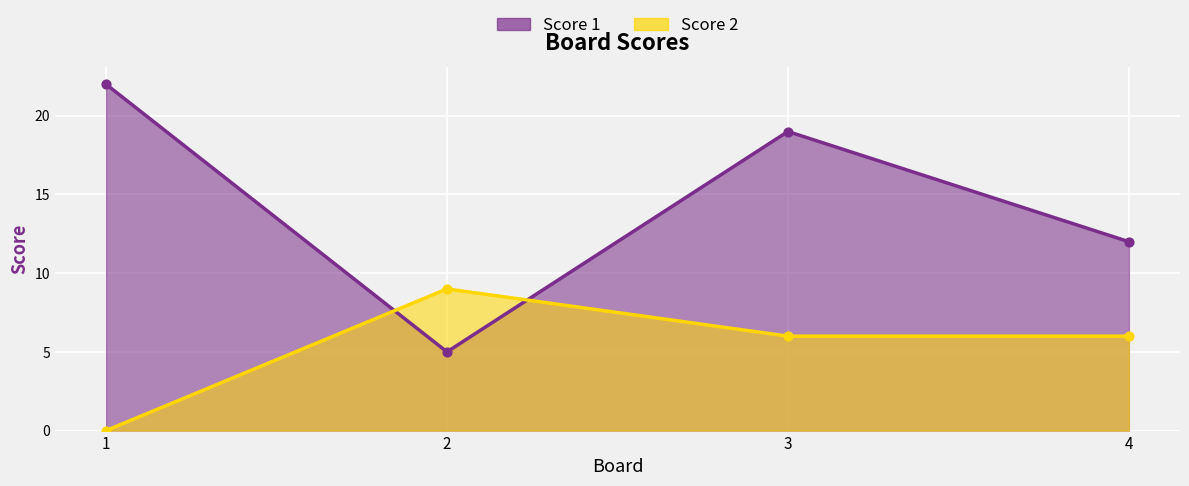

Which series contains the highest Y value?

Score 1